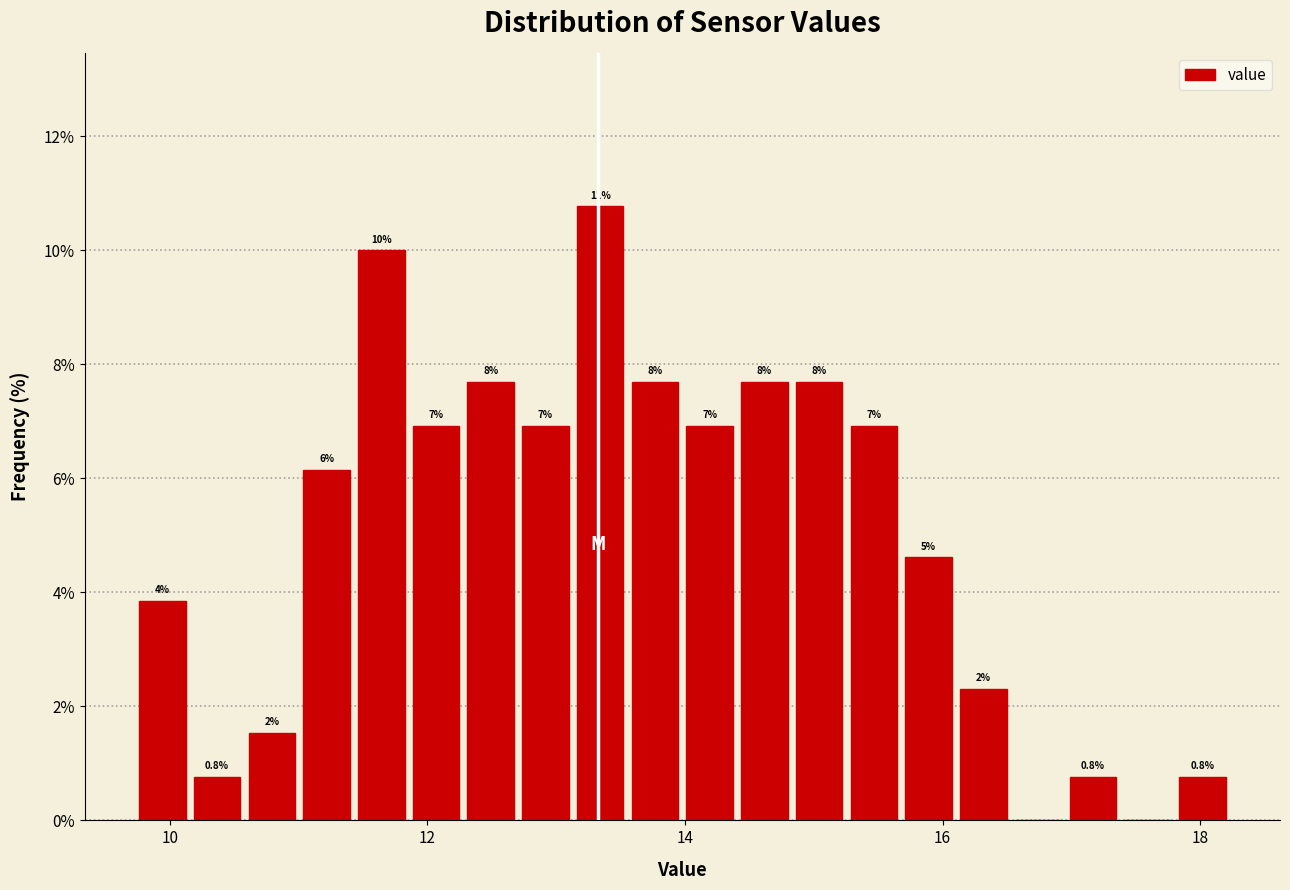

Read against the x-axis, roughly where is the centre of the tallest bar?

13.4